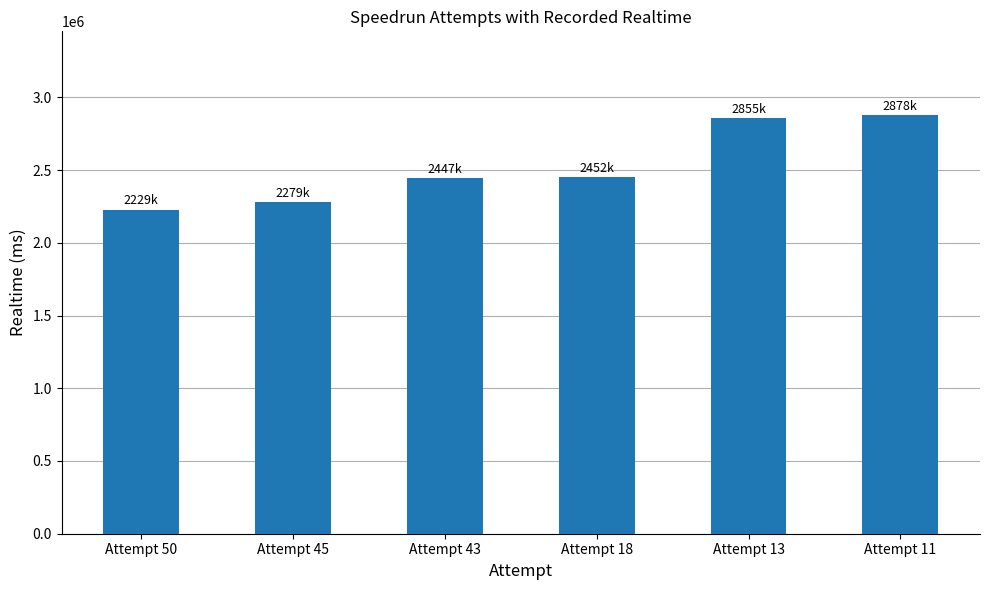

Is it true that the value at Attempt 18 is 3632332?

False